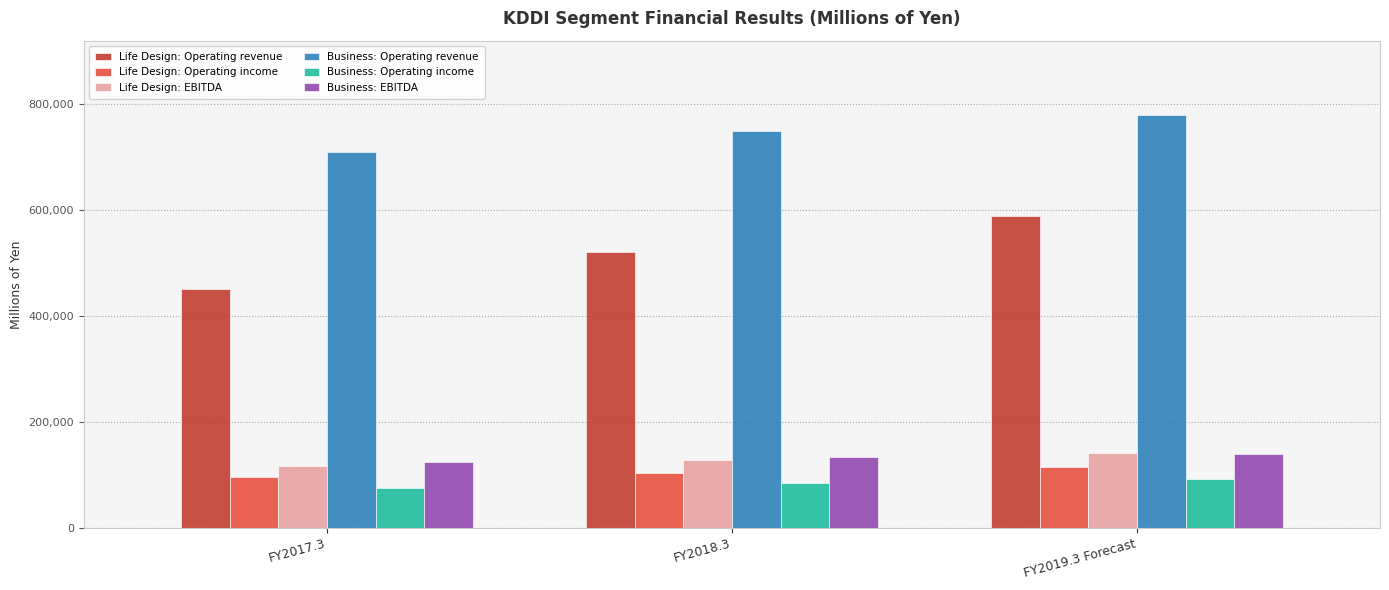

How many bars are there in total?

18